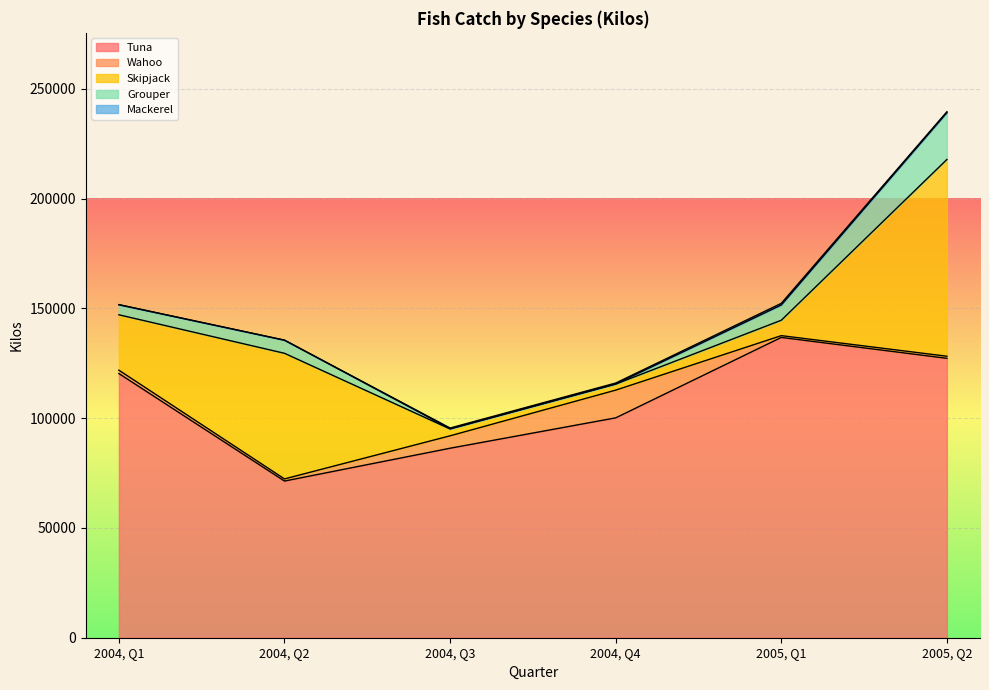

At which category does Mackerel reach its first local peak?

2005, Q1